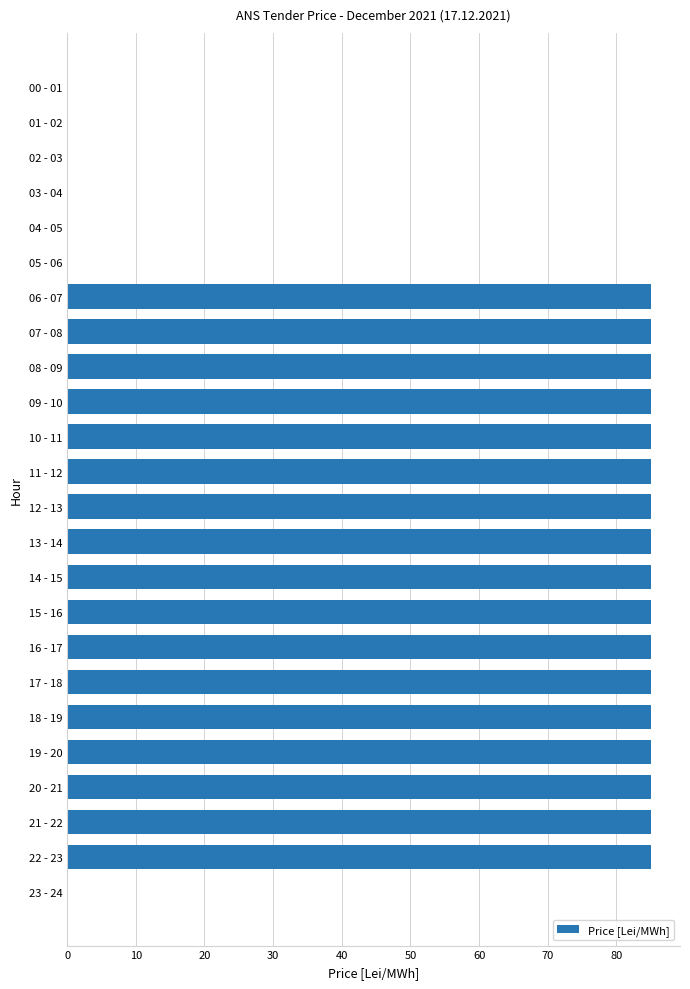

What is the maximum value shown in the chart?

85